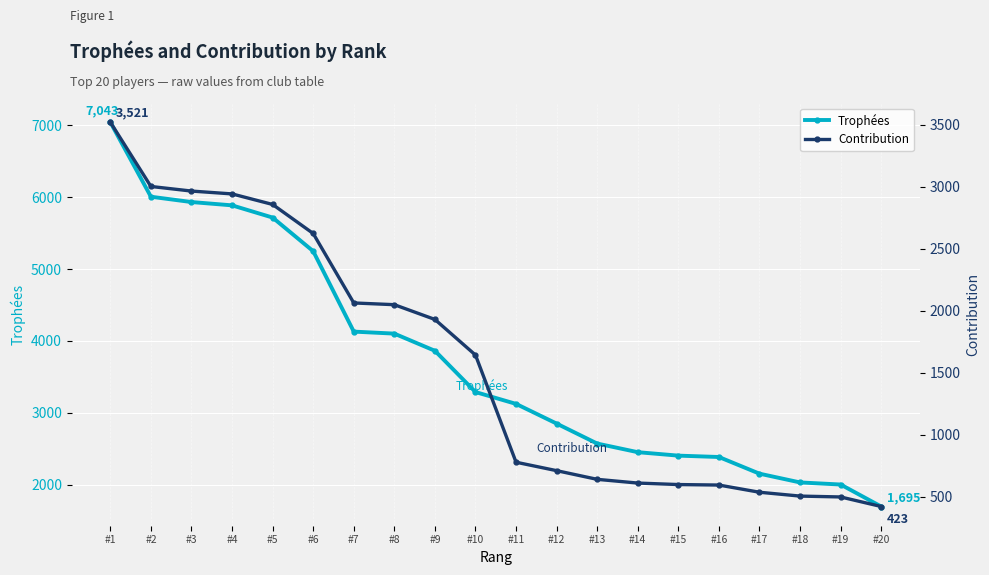

True or false: Contribution and Trophées cross at least once.

False